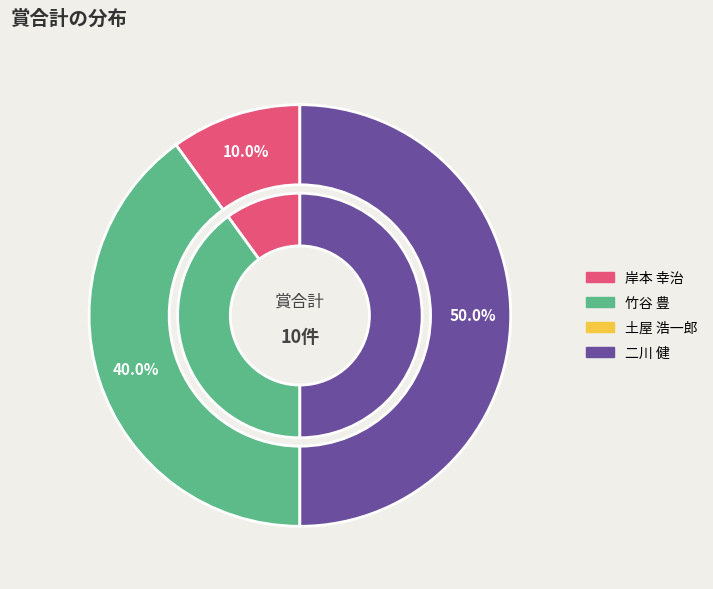

What is the change in value from 竹谷 豊 to 土屋 浩一郎?

-4